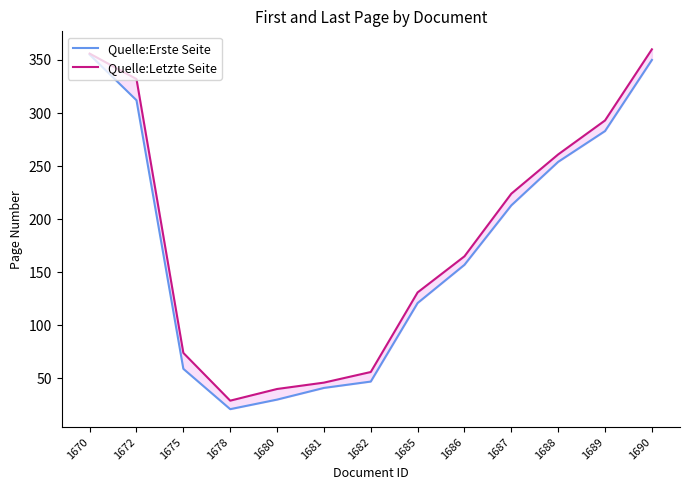

How many interior local valleys does the Quelle:Letzte Seite series have?

1